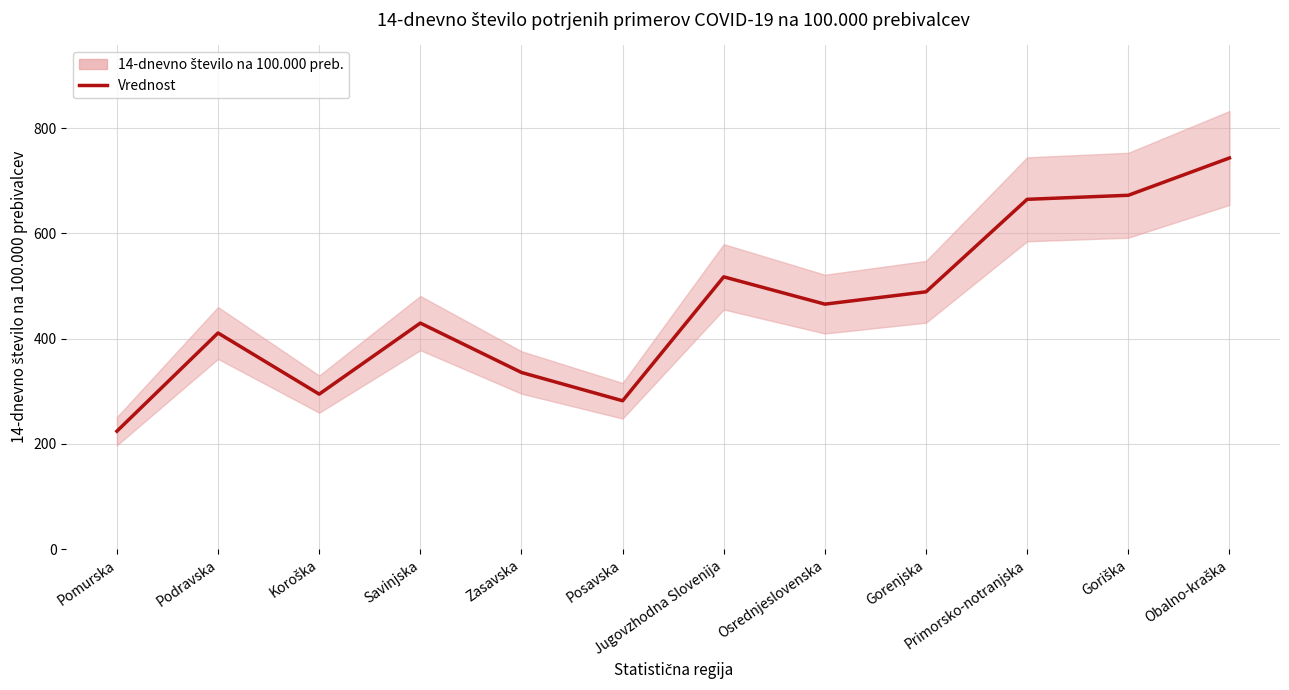

What is the minimum value shown in the chart?

224.0